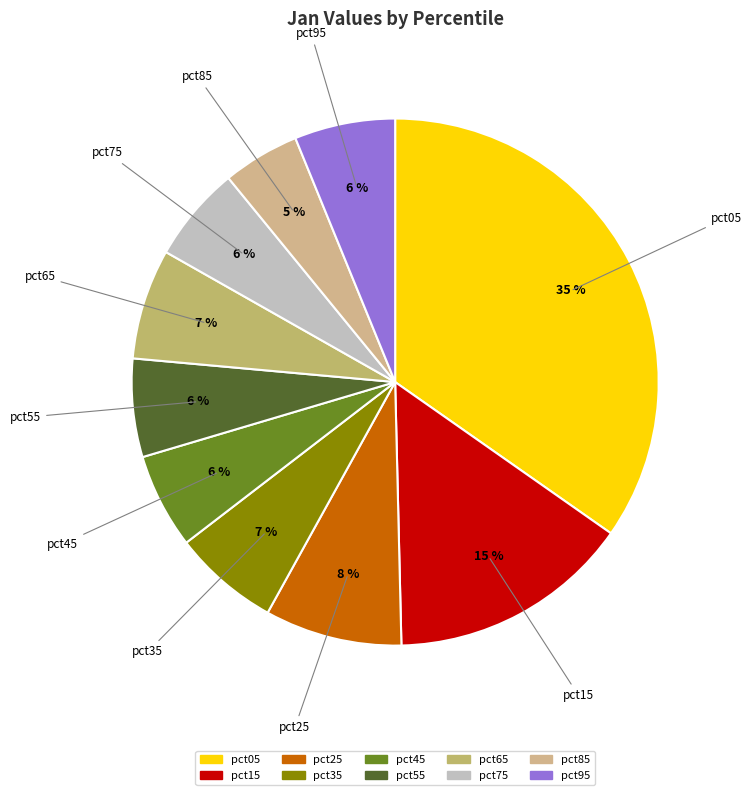

Is there a majority slice in this chart?

No